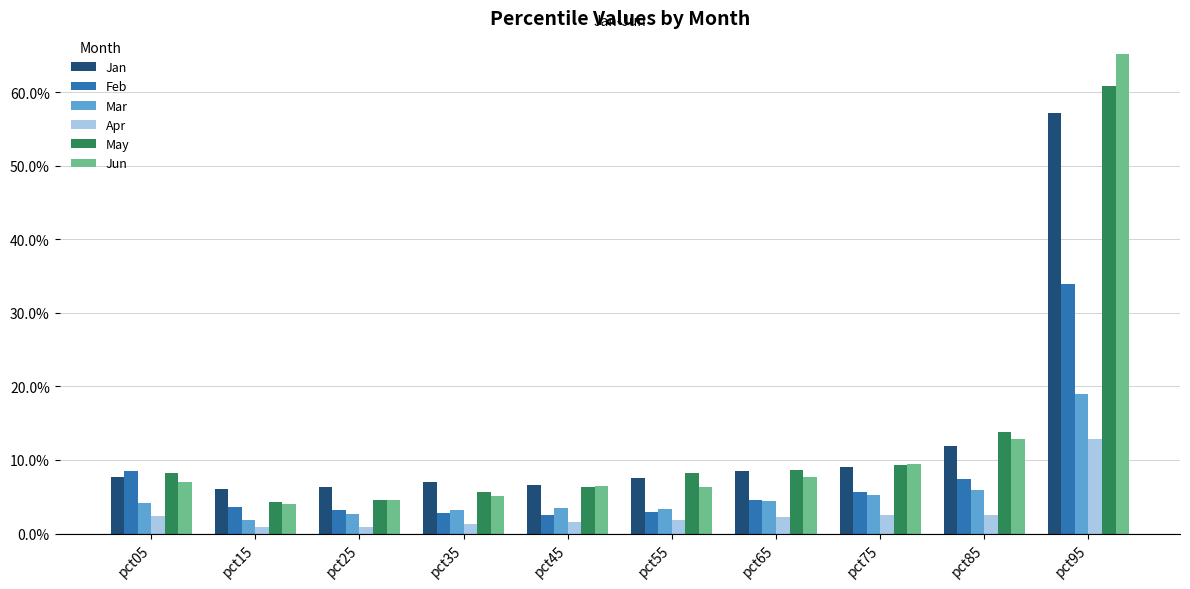

Does the chart contain stacked bars?

No